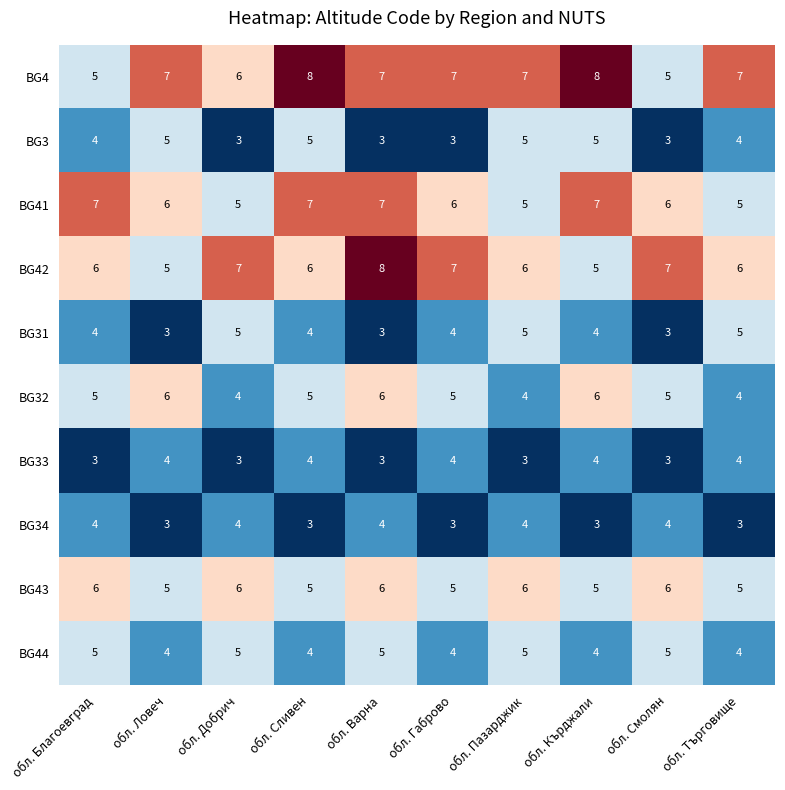

How many data points in BG32 are less than 5?

3